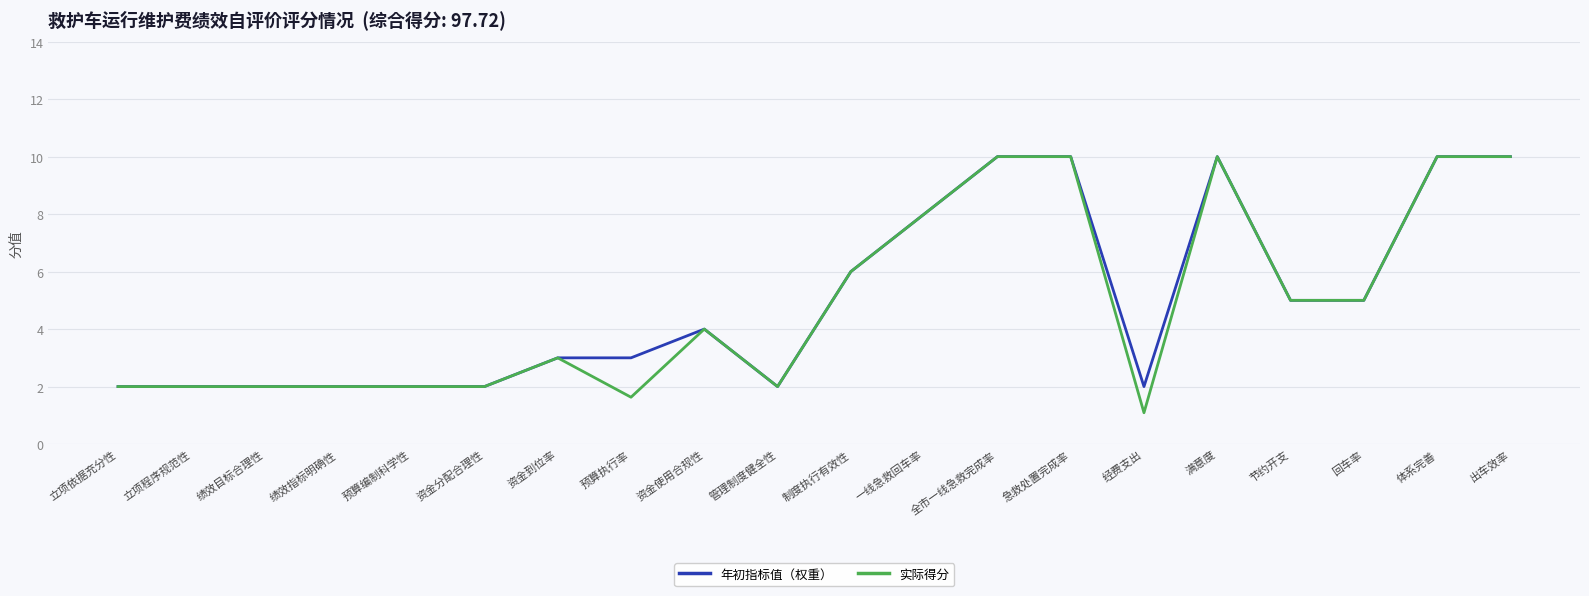

True or false: 实际得分 has a value of 5.5 at 全市一线急救完成率.

False